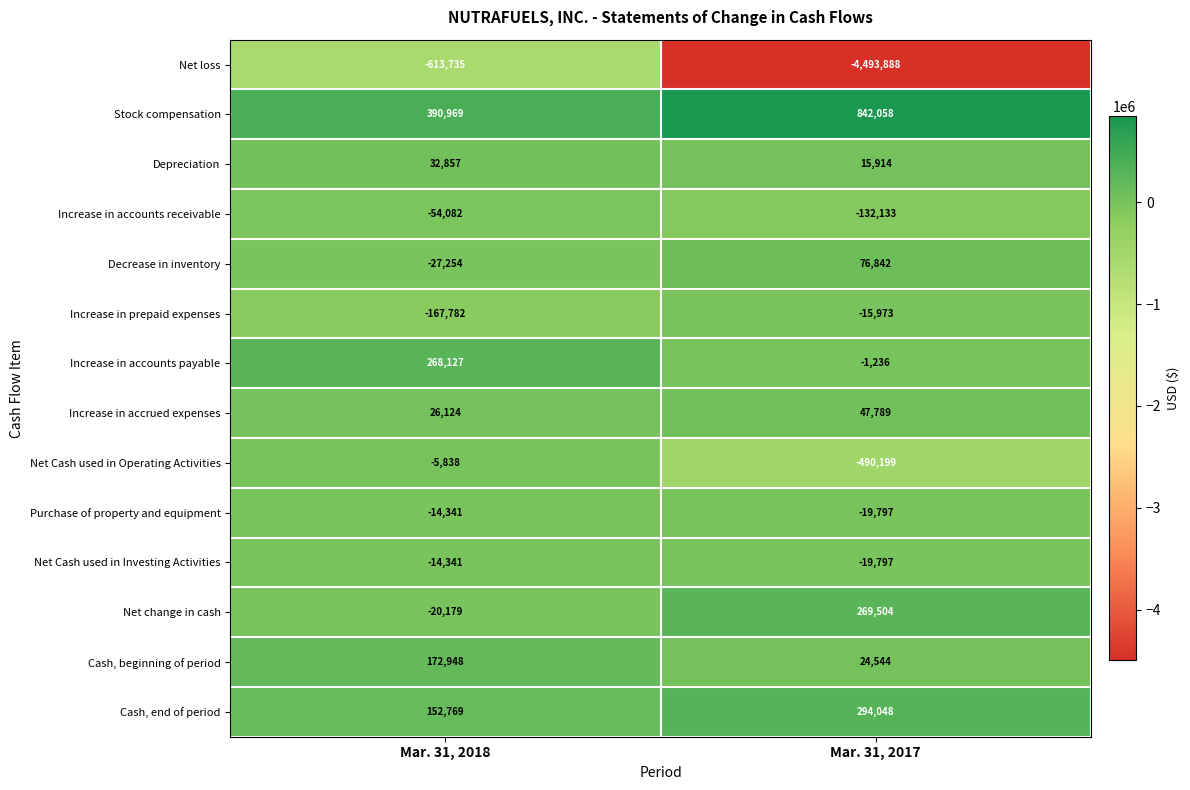

At which category is the sum across all series the highest?

Mar. 31, 2018